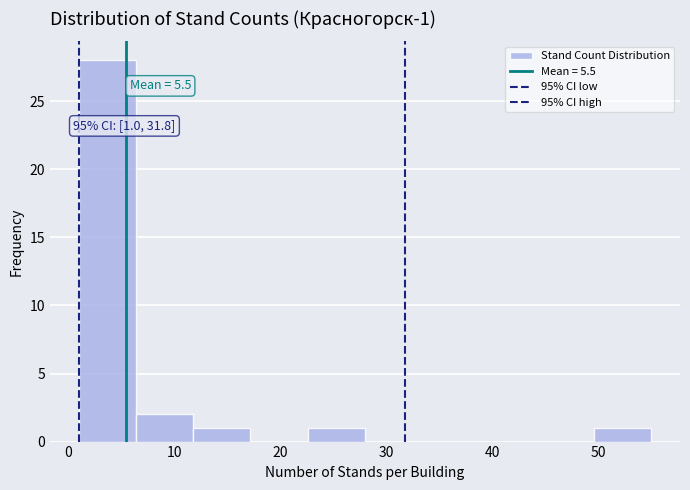

Which range on the x-axis has the tallest bar?

1.0 to 6.4